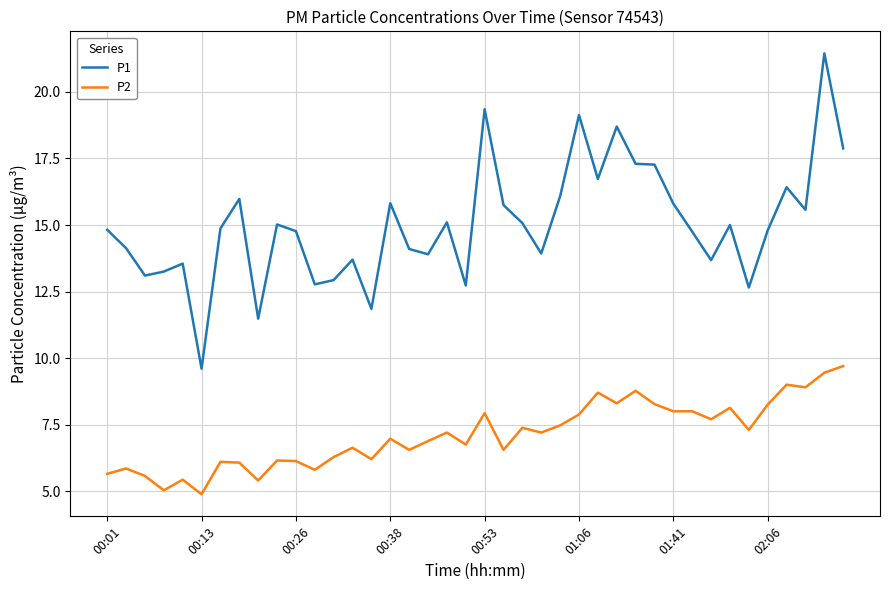

What is the minimum value shown in the chart?

4.9